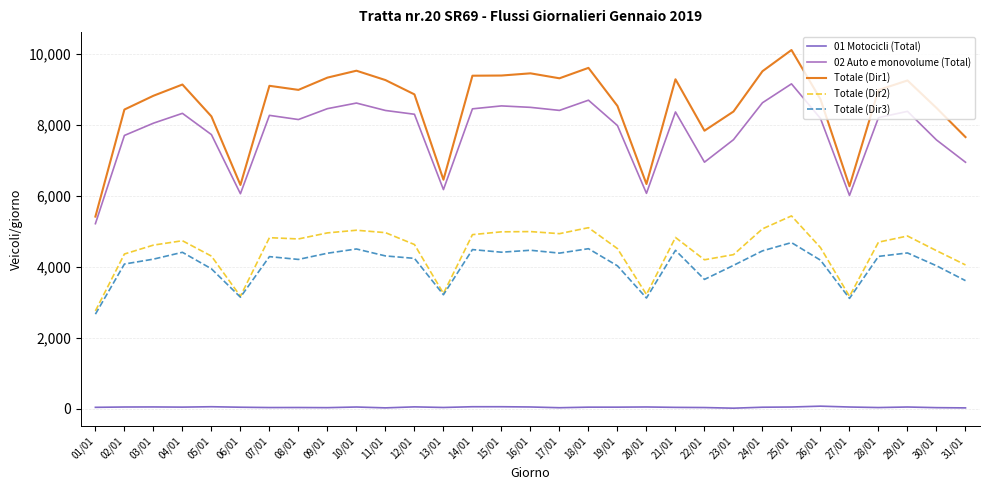

Which series has the largest range (max minus min)?

Totale (Dir1)